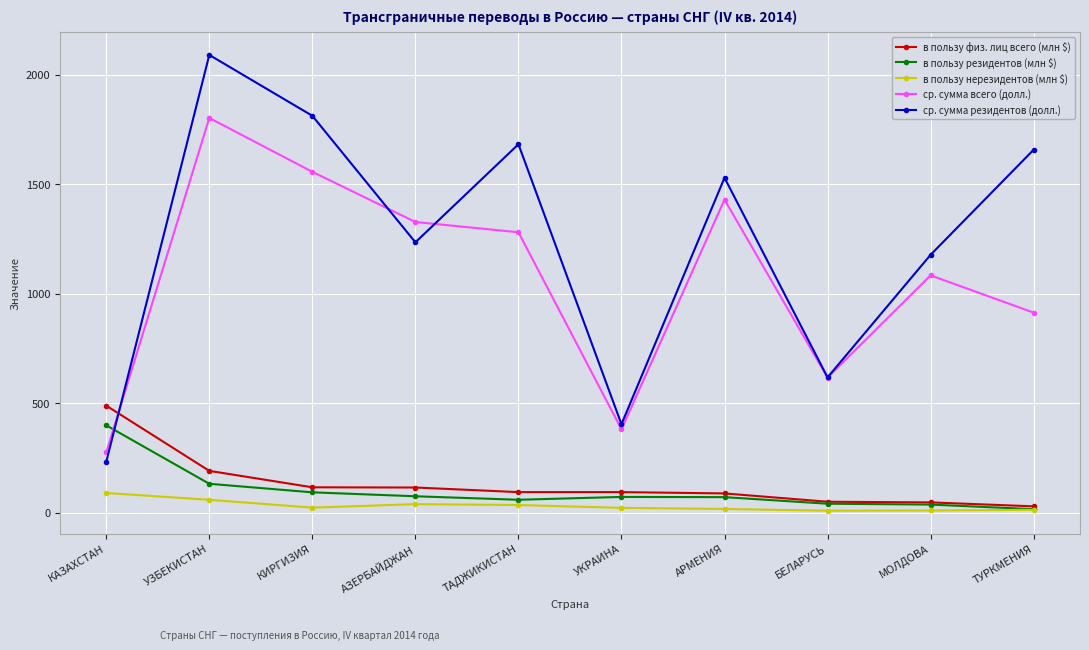

What is the greatest value displayed?

2091